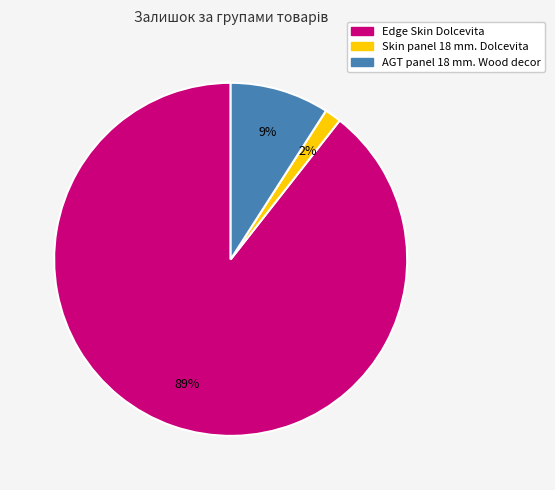

How many slices are in this pie chart?

3